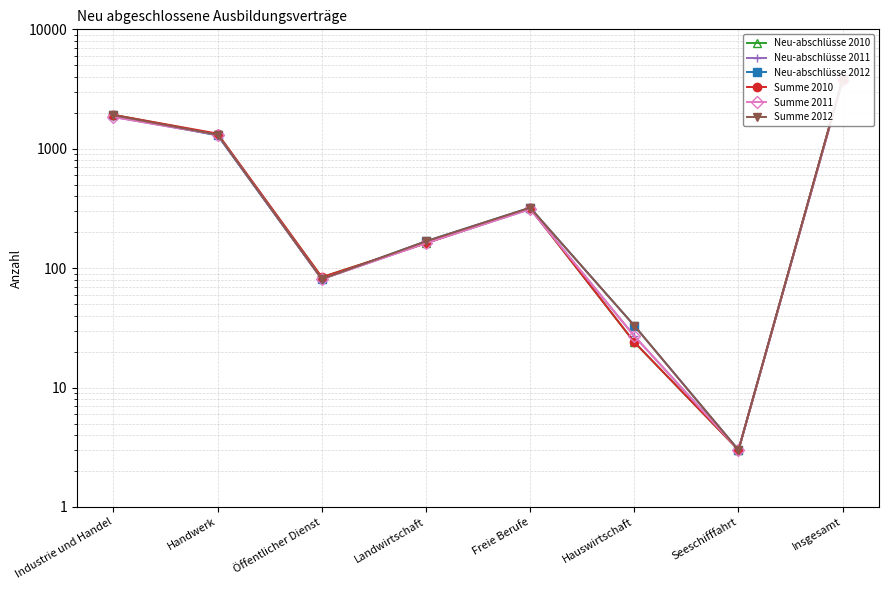

At Freie Berufe, list the series in order from smallest to largest.

Neu-abschlüsse 2011, Summe 2011, Neu-abschlüsse 2010, Summe 2010, Neu-abschlüsse 2012, Summe 2012